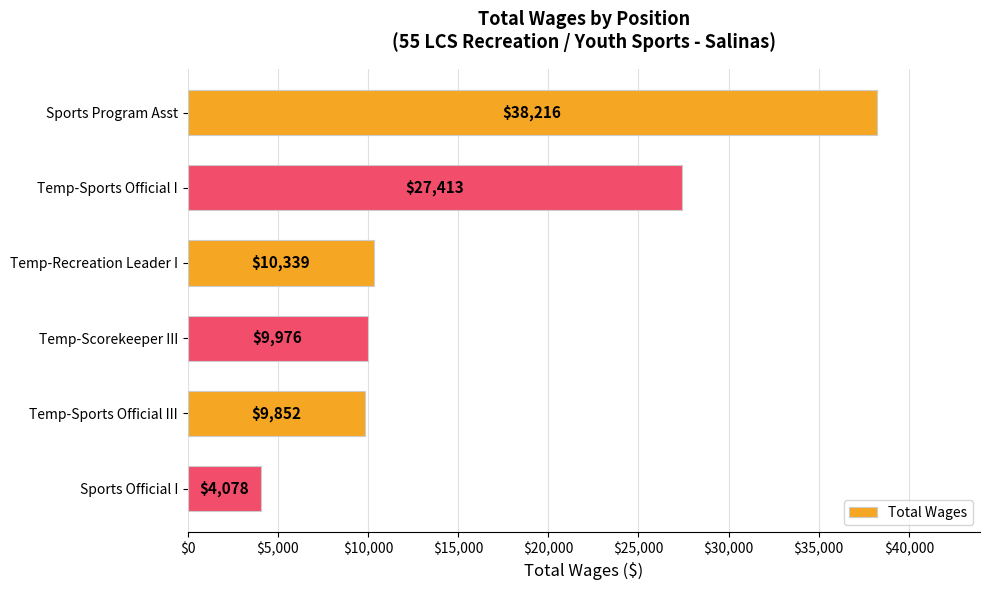

At which label is the value closest to 21147?

Temp-Sports Official I